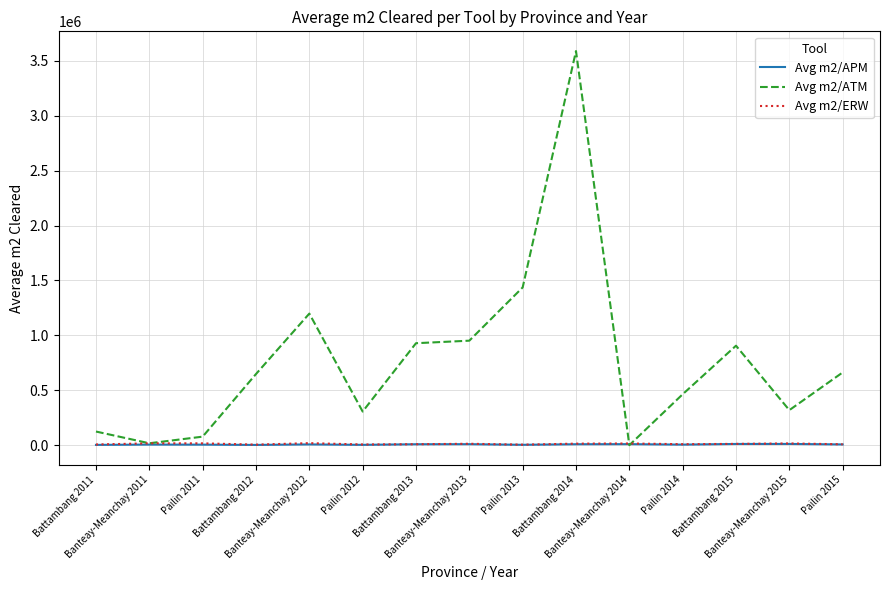

Which series has the widest spread of values?

Avg m2/ATM